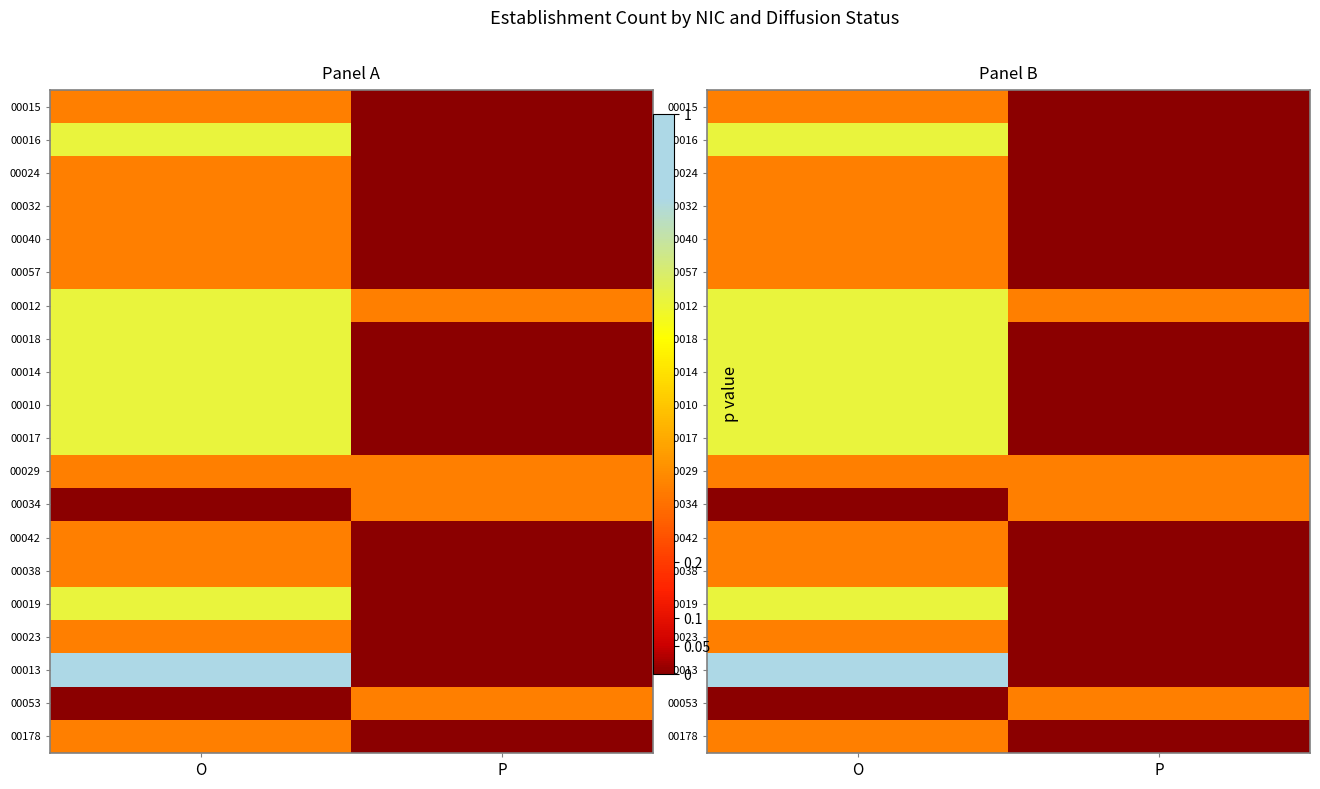

At which label does 00053 reach its minimum?

O